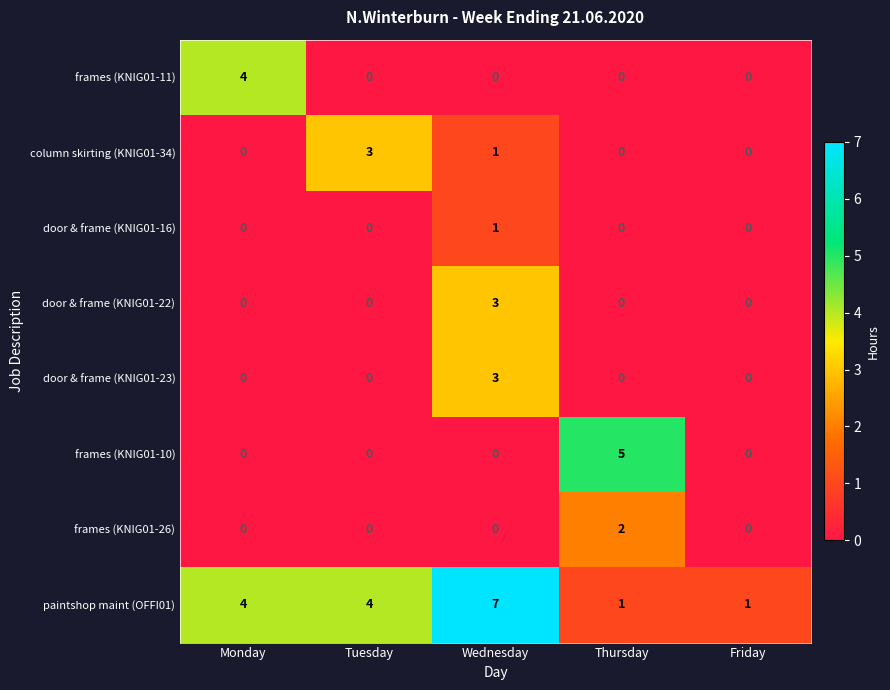

The door & frame (KNIG01-23) series shows 0 at Monday. True or false?

True